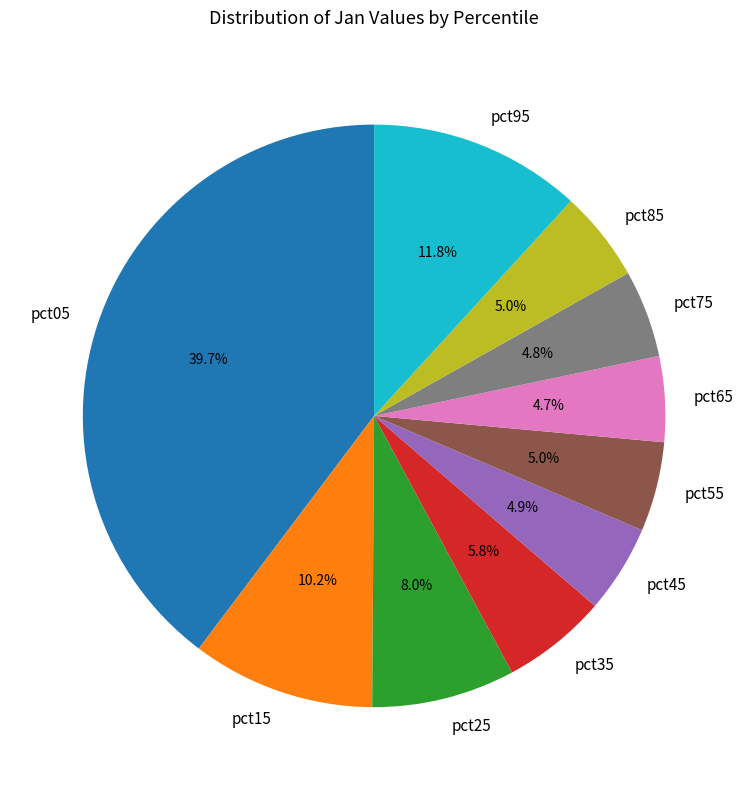

Do pct95 and pct15 together represent more than half of the pie?

No